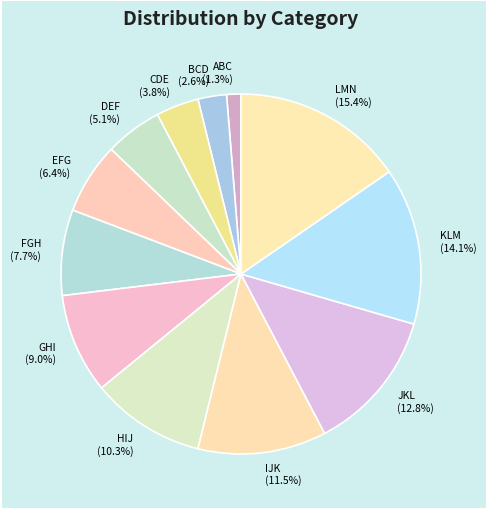

Does any single category account for the majority?

No